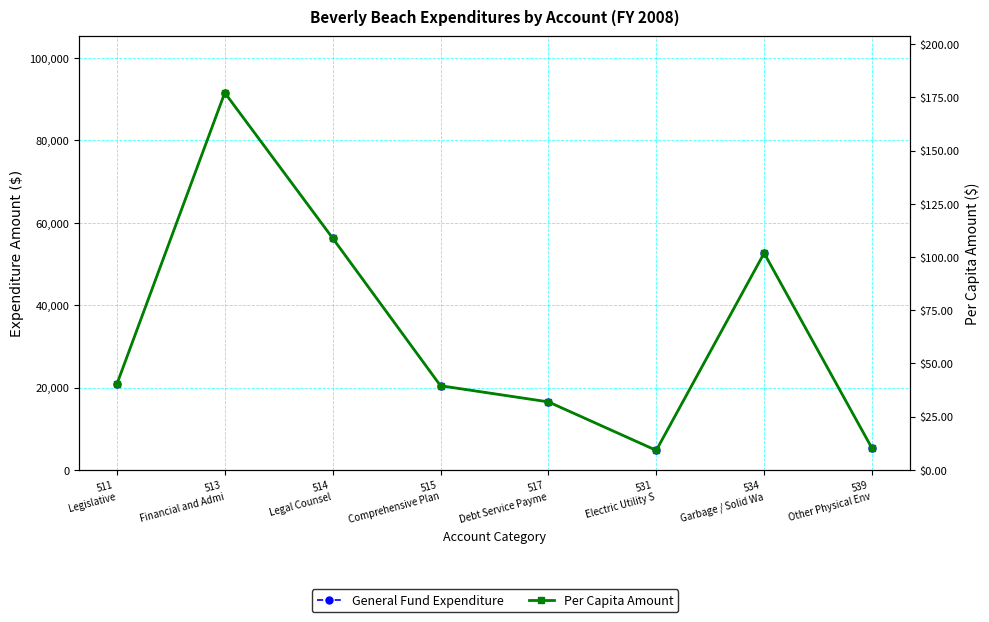

True or false: General Fund Expenditure has more than 1 points higher than both neighbors.

True